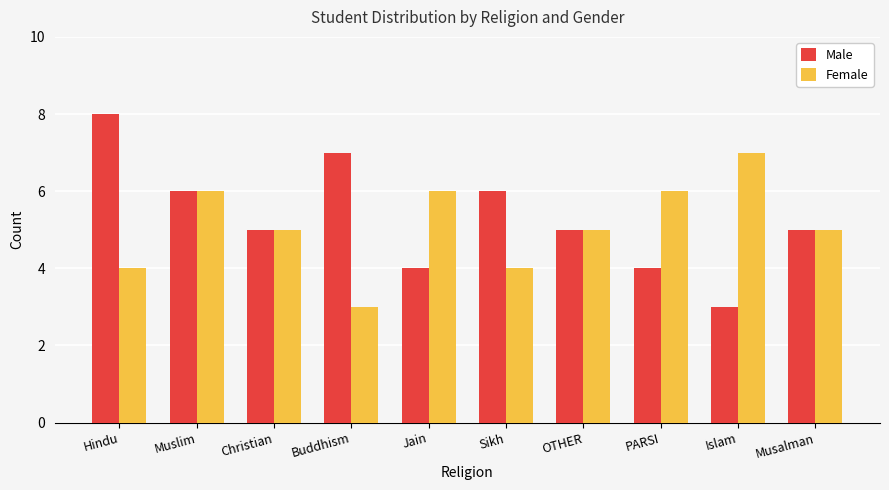

What is the smallest value displayed?

3